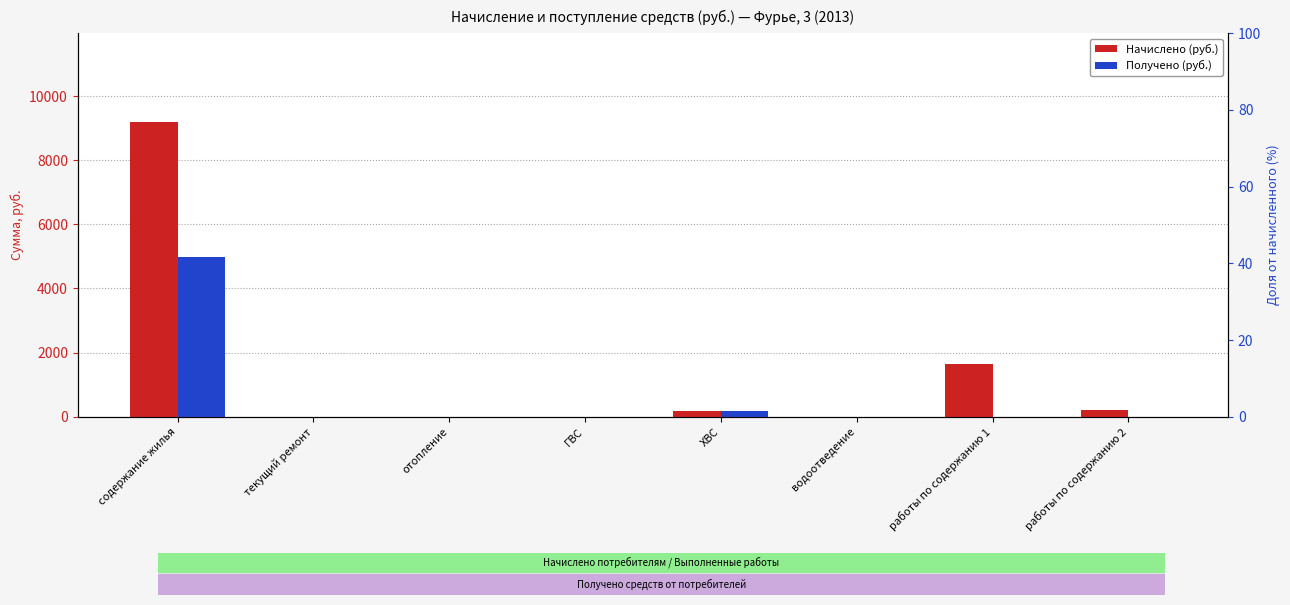

Rank the series by their maximum value, from highest to lowest.

Начислено (руб.), Получено (руб.)